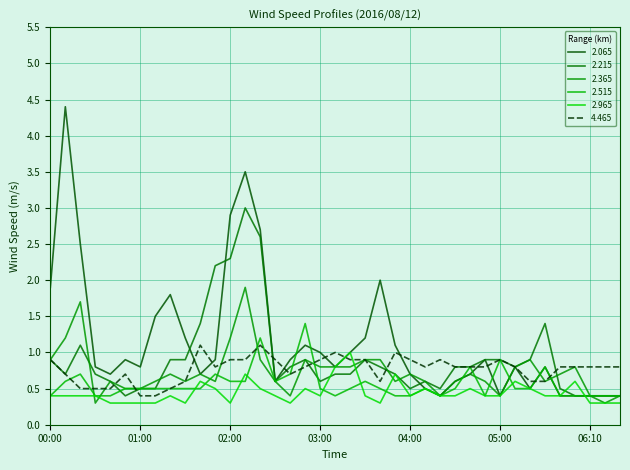

At how many categories does at least one series exceed 3?

2